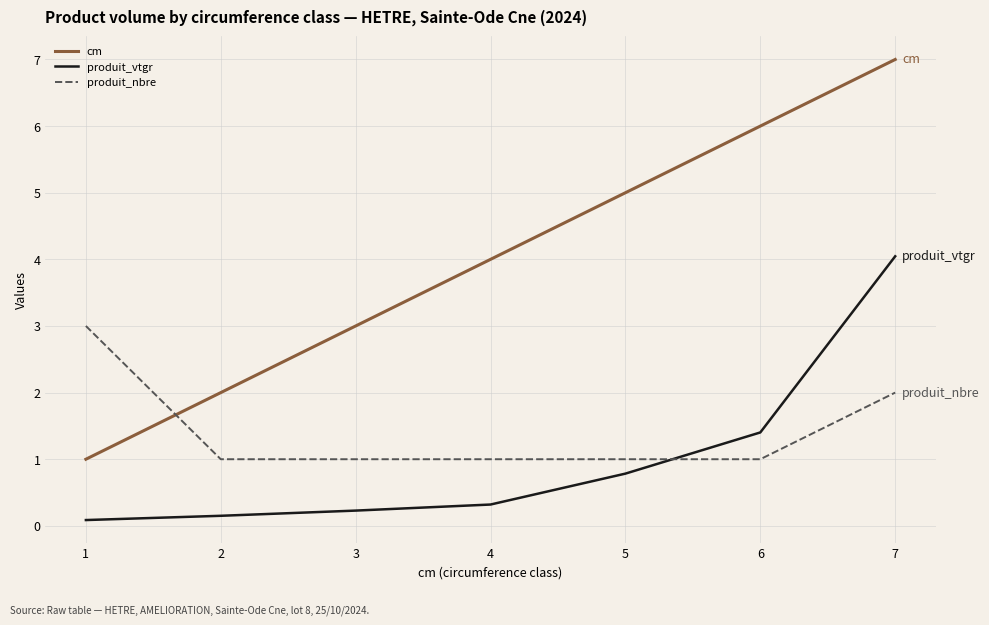

Reading left to right, extract all data points from this chart.

cm: 1.0	2.0	3.0	4.0	5.0	6.0	7.0
produit_vtgr: 0.1	0.2	0.2	0.3	0.8	1.4	4.0
produit_nbre: 3.0	1.0	1.0	1.0	1.0	1.0	2.0